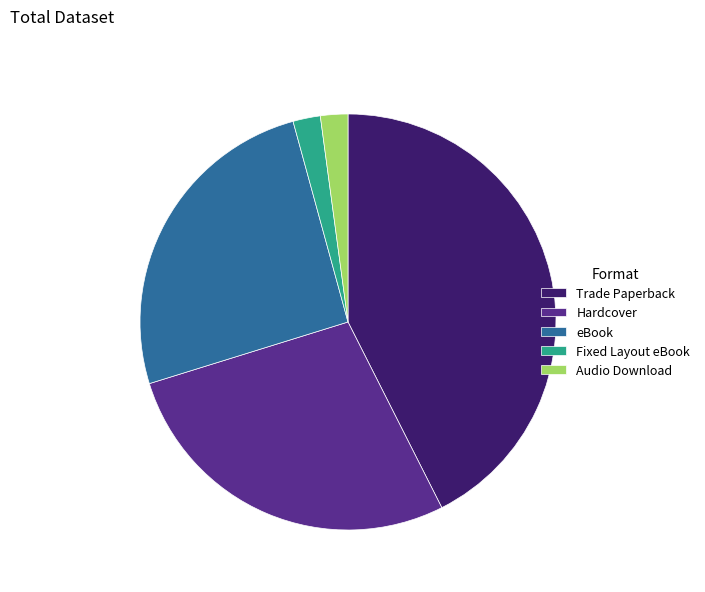

Which slice is the largest?

Trade Paperback